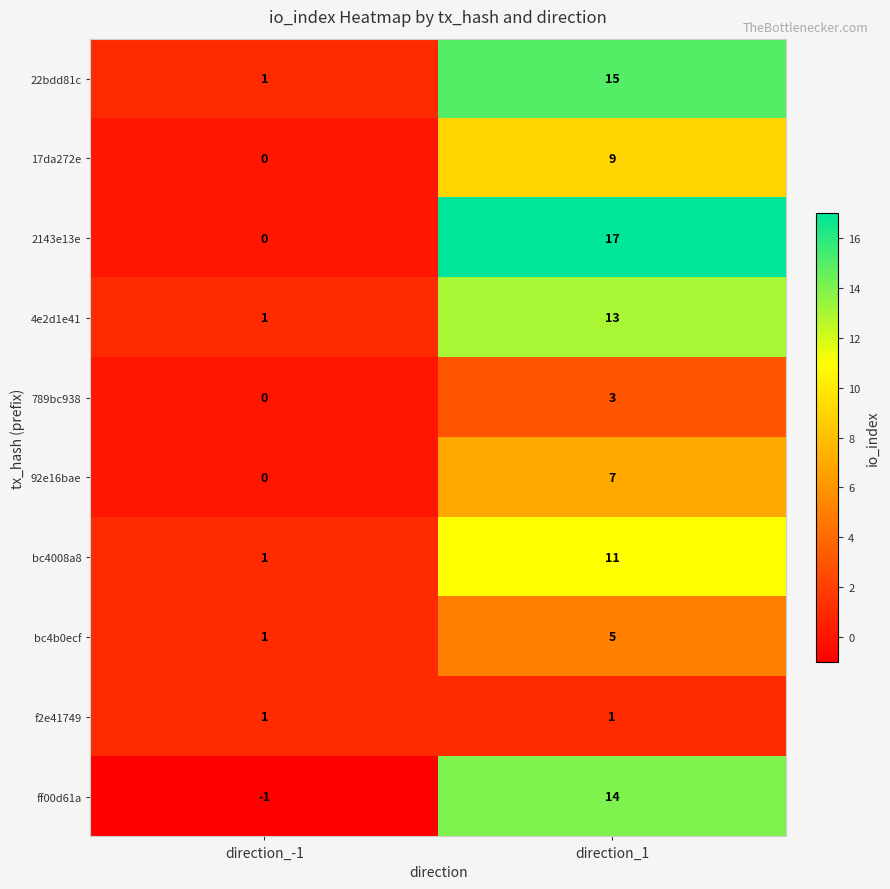

What is the total value across all series at direction_-1?

4